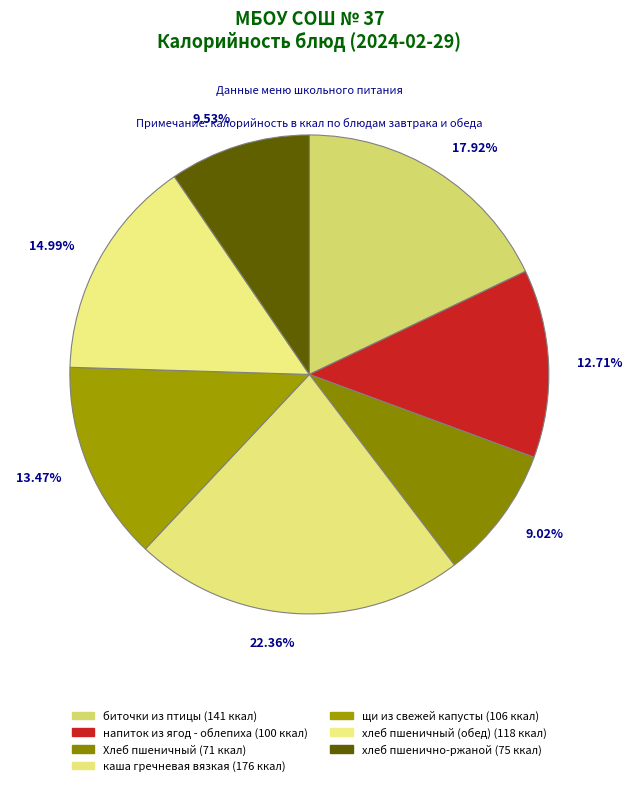

Rank the categories by value from lowest to highest.

Хлеб пшеничный, хлеб пшенично-ржаной, напиток из ягод - облепиха, щи из свежей капусты, хлеб пшеничный (обед), биточки из птицы, каша гречневая вязкая